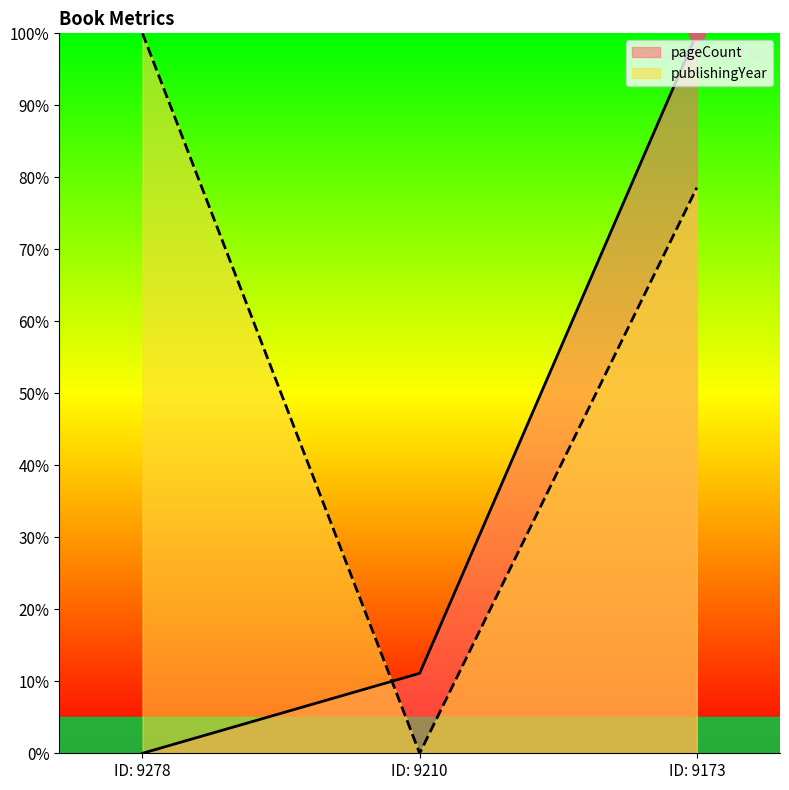

How many pageCount values are between 0 and 100?

3